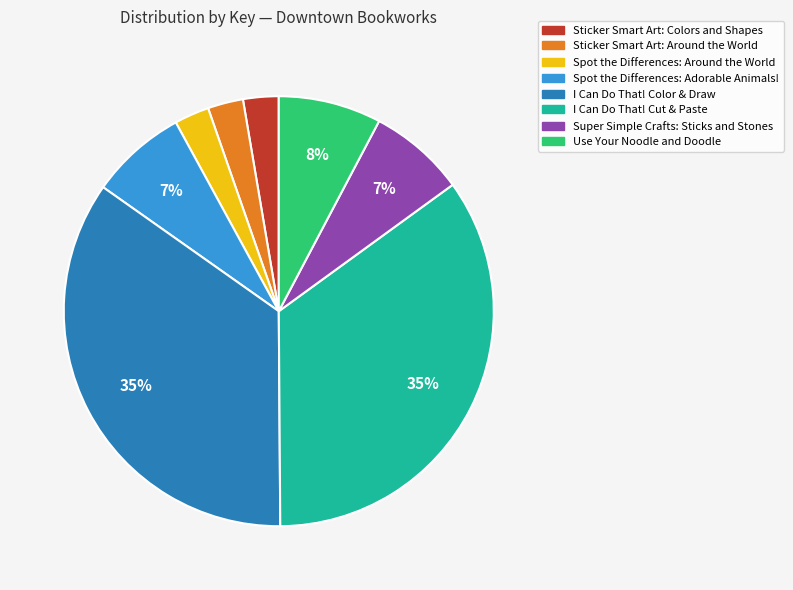

Does any single category account for the majority?

No